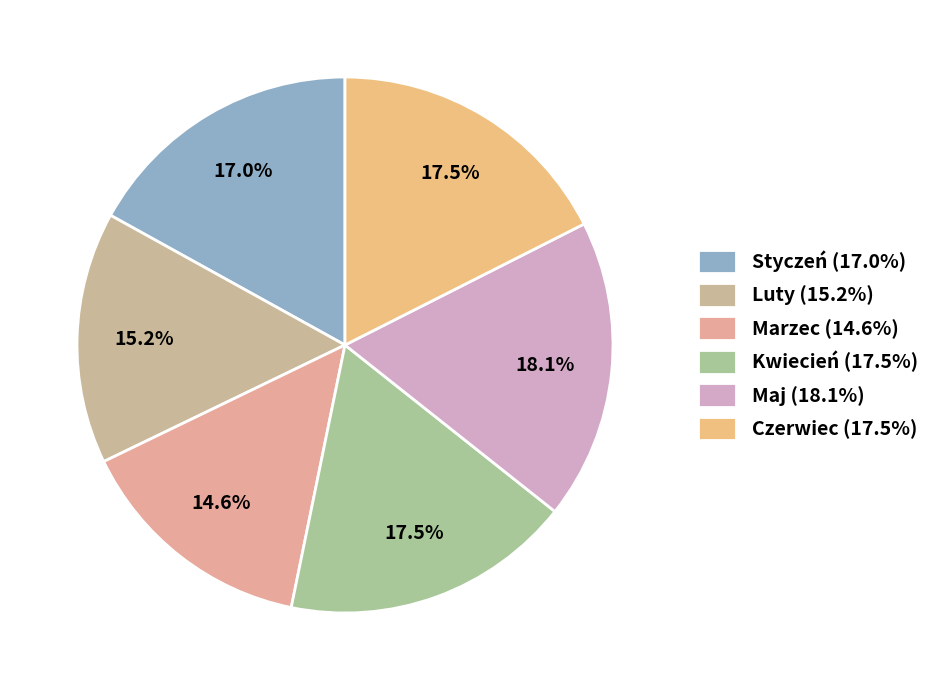

What is the largest slice in the pie chart?

Maj